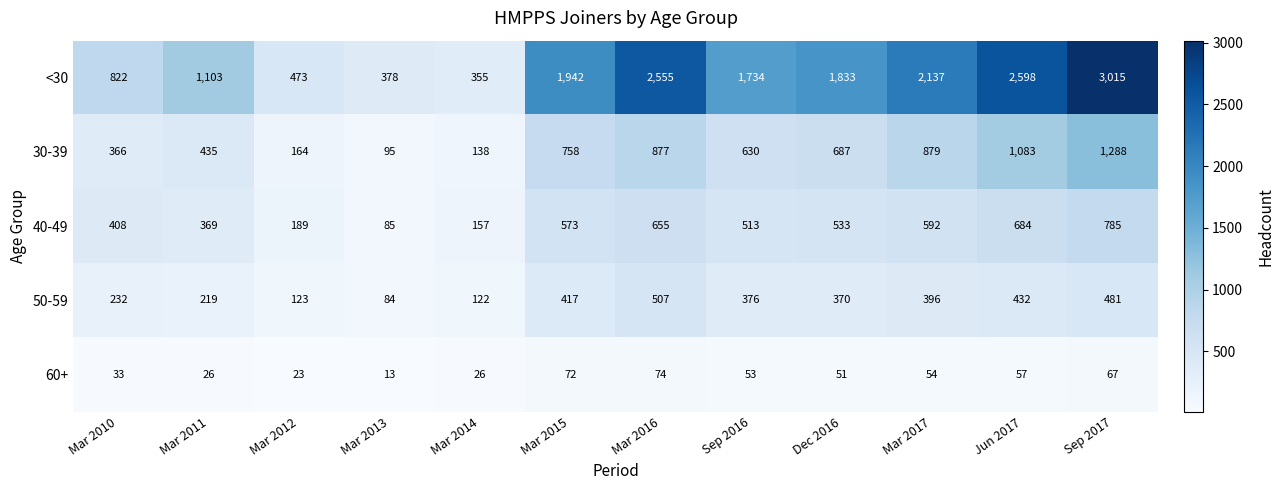

The 30-39 series shows 1234 at Mar 2015. True or false?

False